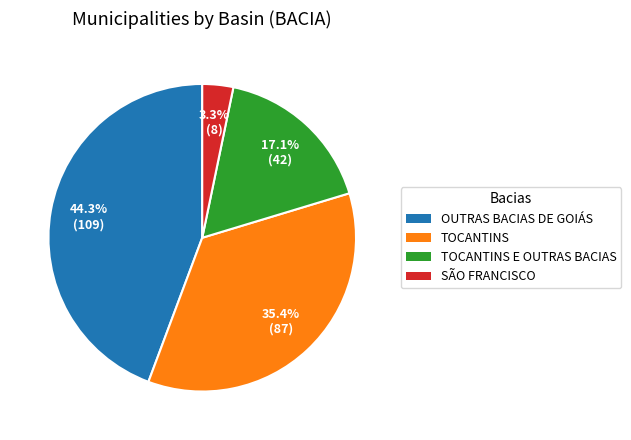

Does any single category account for the majority?

No